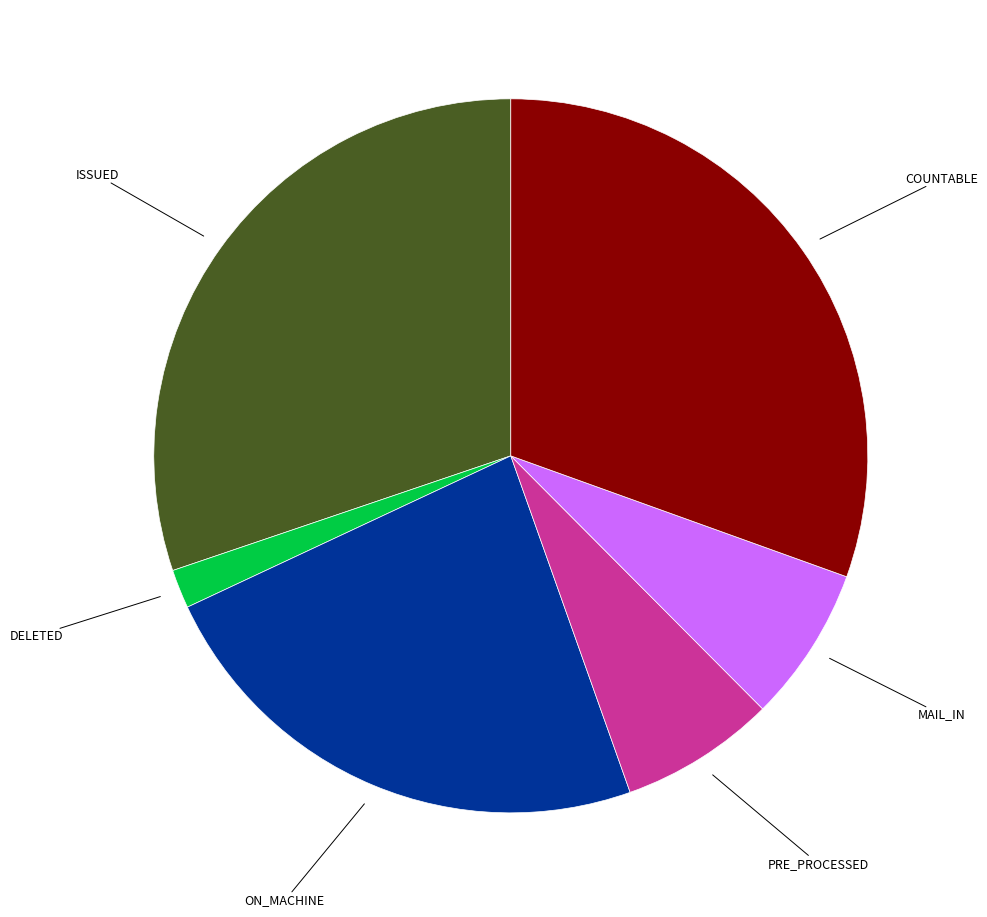

Is there any slice that represents more than half of the pie?

No